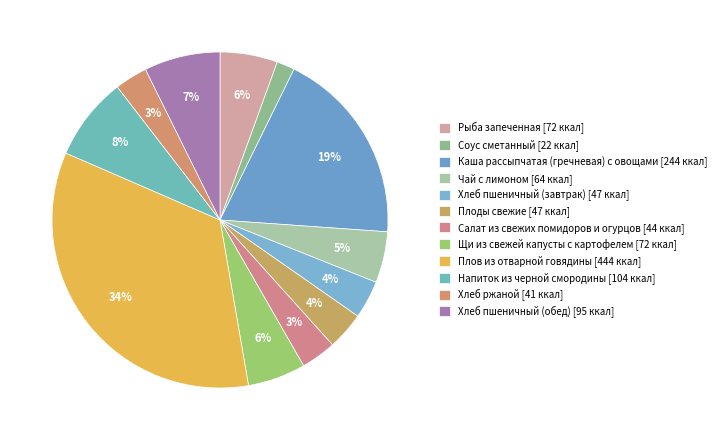

Combined, what portion of the pie is Хлеб ржаной and Чай с лимоном?

8.1%